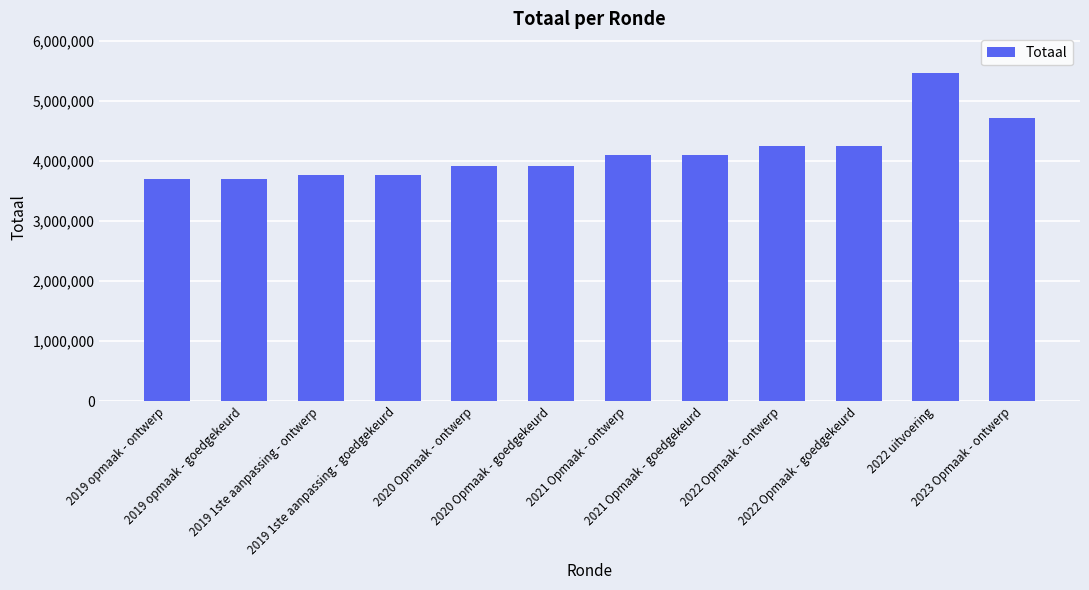

Reading left to right, list all the values displayed in this chart.

2019 opmaak - ontwerp=3691385	2019 opmaak - goedgekeurd=3691385	2019 1ste aanpassing - ontwerp=3758147	2019 1ste aanpassing - goedgekeurd=3758147	2020 Opmaak - ontwerp=3922195	2020 Opmaak - goedgekeurd=3922195	2021 Opmaak - ontwerp=4098309	2021 Opmaak - goedgekeurd=4098309	2022 Opmaak - ontwerp=4254636	2022 Opmaak - goedgekeurd=4254636	2022 uitvoering=5468872	2023 Opmaak - ontwerp=4723421